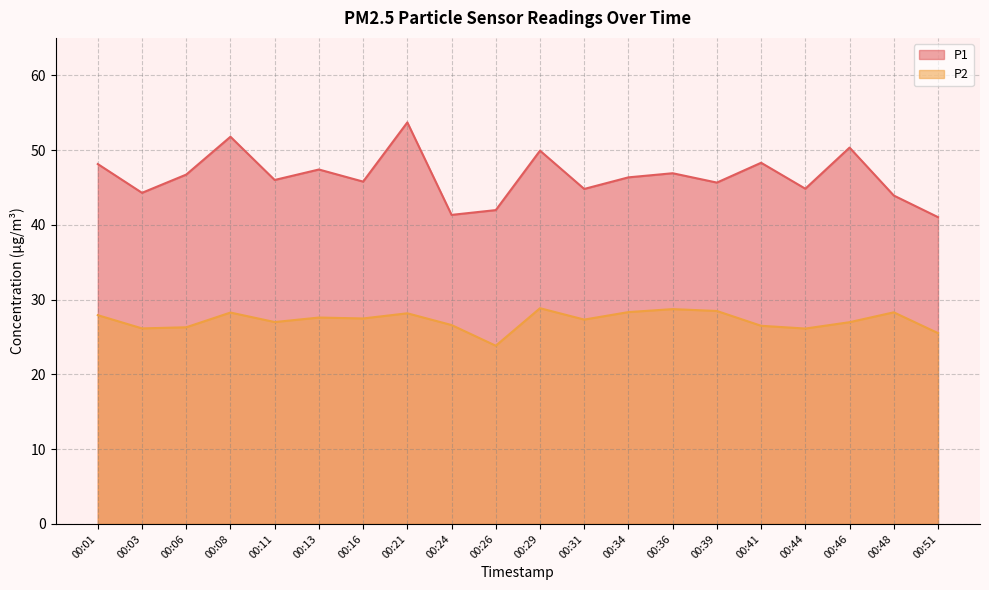

At which label does P1 reach its minimum?

00:51